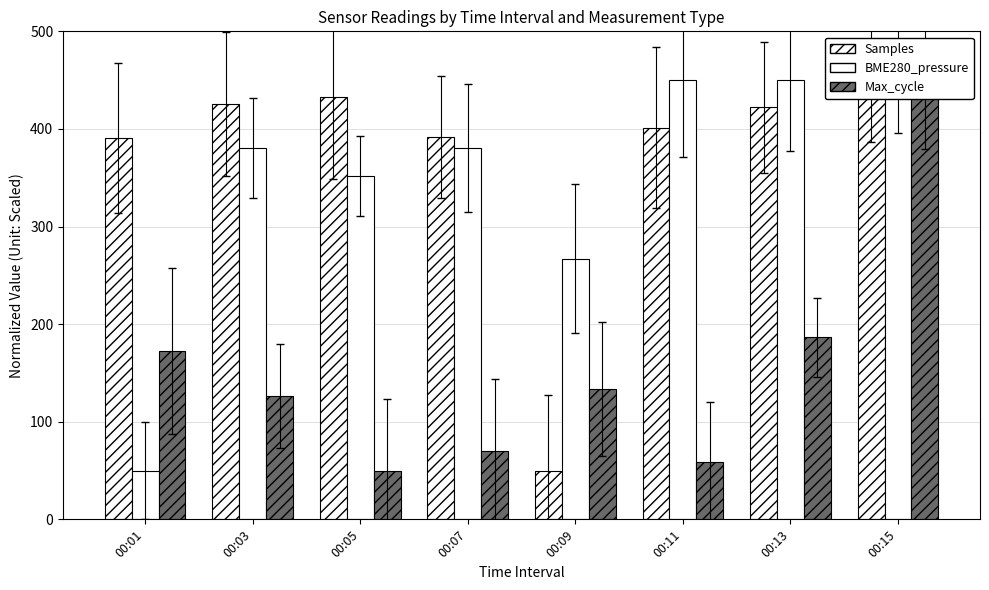

At which label does Max_cycle first exceed 133?

00:01